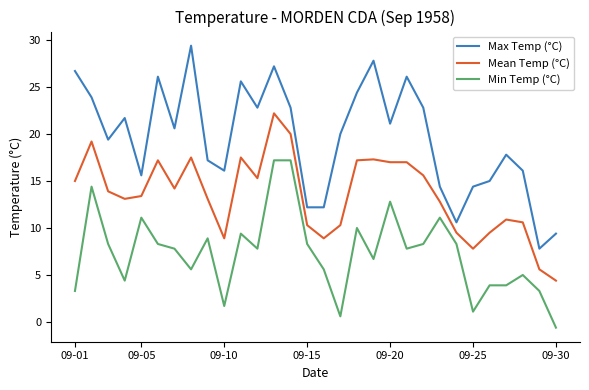

What are all the series names shown in the legend?

Max Temp (°C), Mean Temp (°C), Min Temp (°C)